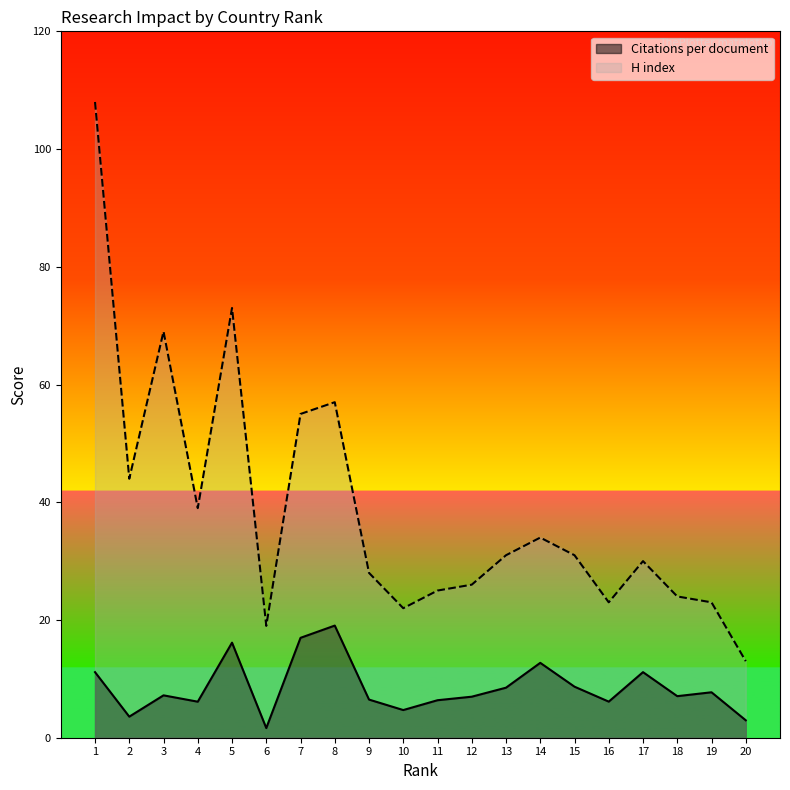

True or false: Citations per document and H index intersect in this chart.

False